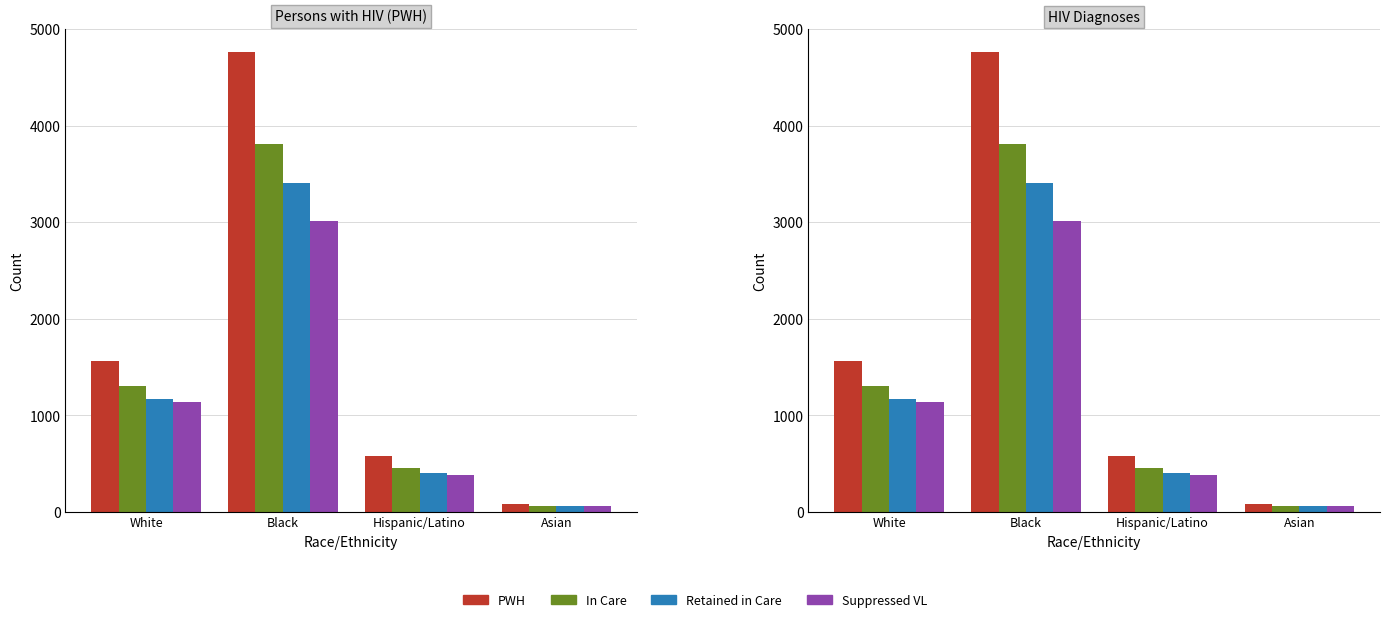

What is the lowest value of the PWH series?

76